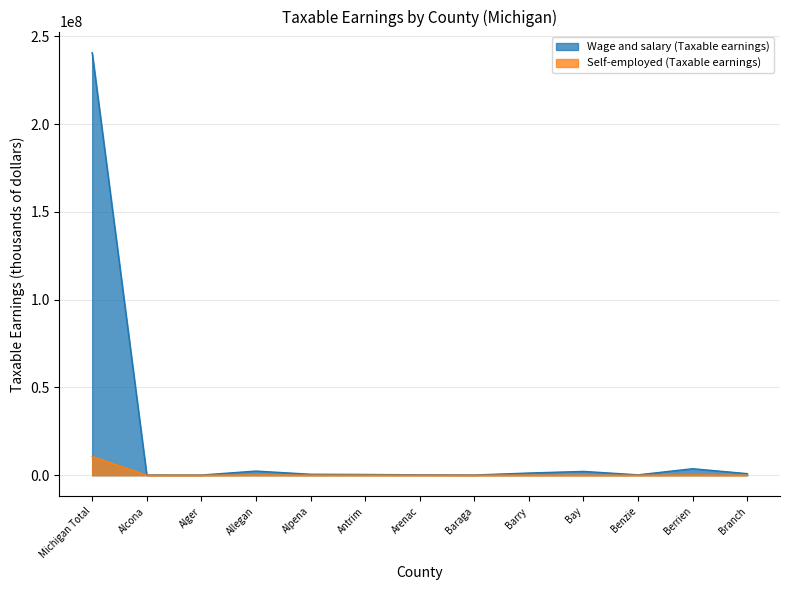

True or false: Wage and salary (Taxable earnings) and Self-employed (Taxable earnings) intersect in this chart.

False